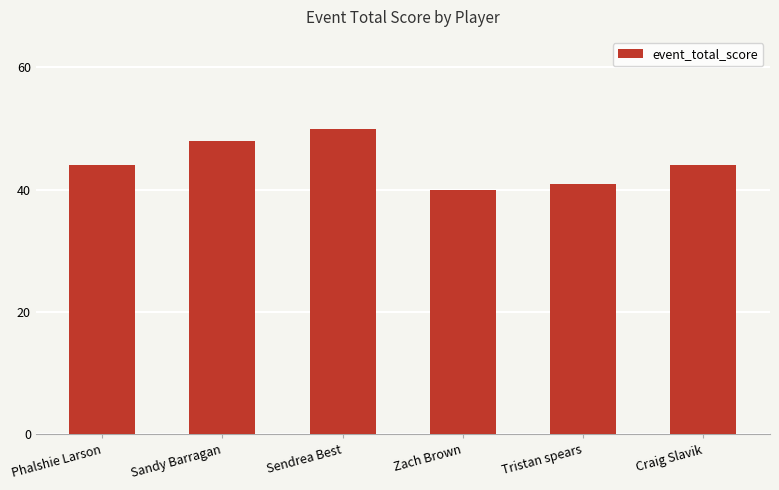

What is the greatest value displayed?

50